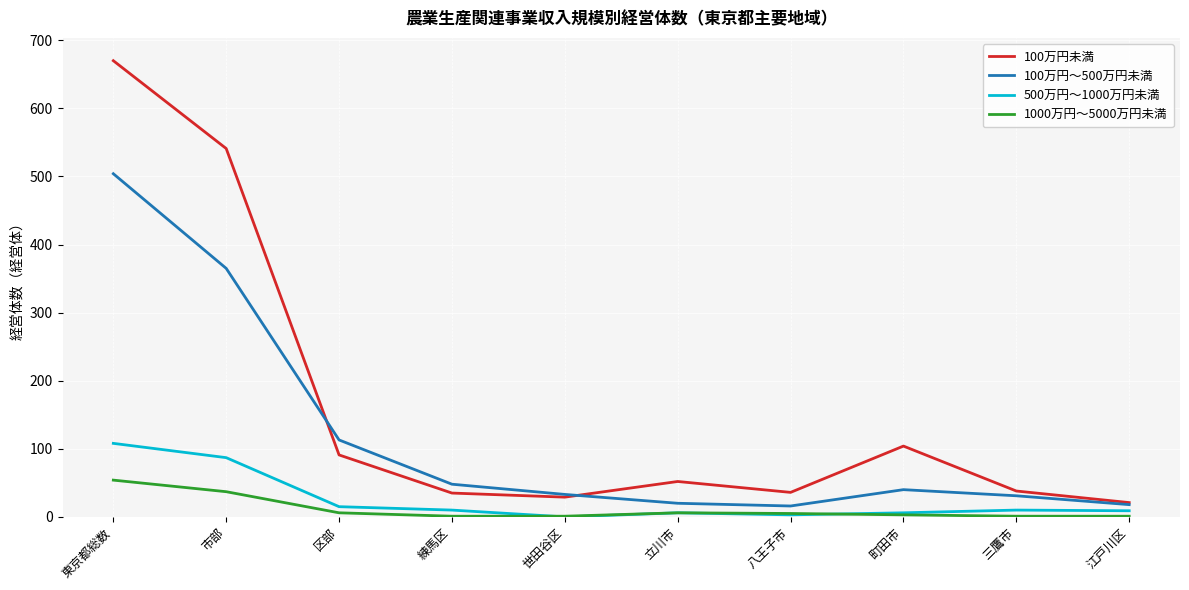

True or false: 1000万円～5000万円未満 and 100万円未満 intersect in this chart.

False